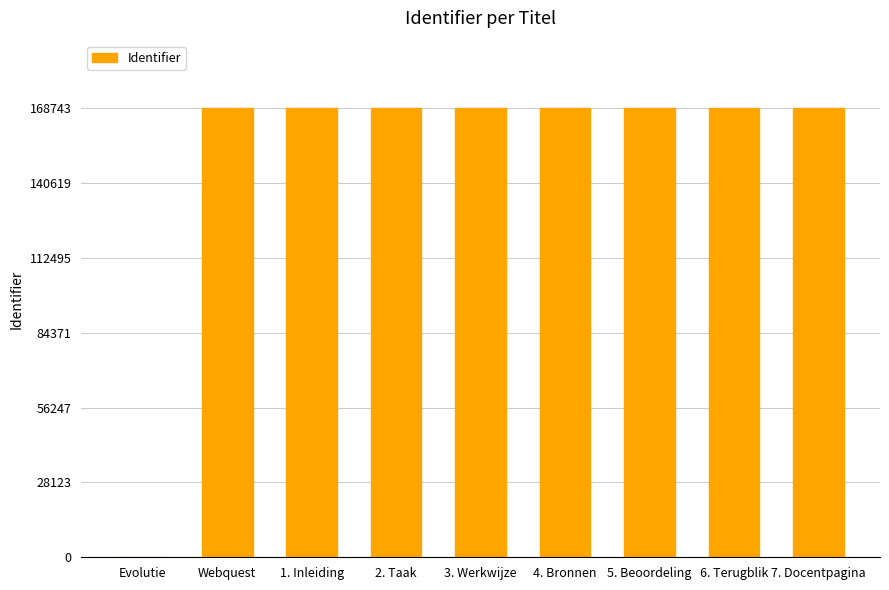

The value at 4. Bronnen is 168740. True or false?

True